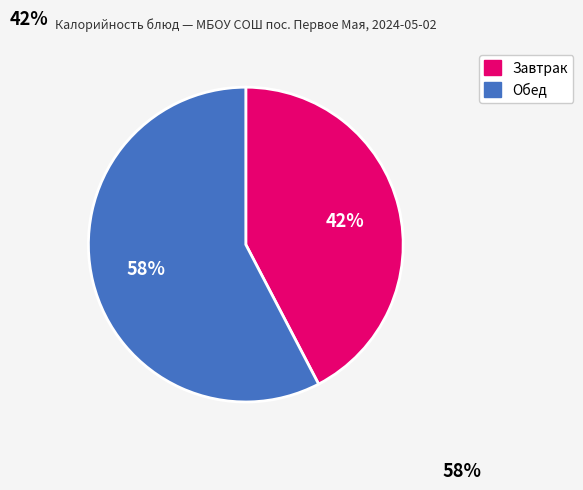

Approximately how many times larger is the value at Обед compared to Завтрак?

1.4